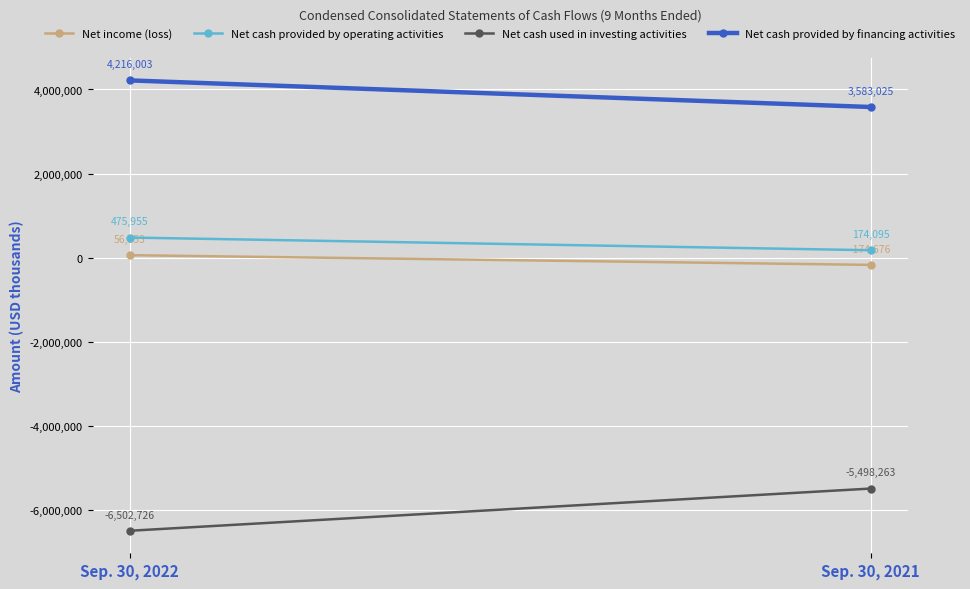

List the series in order of their peak value, lowest first.

Net cash used in investing activities, Net income (loss), Net cash provided by operating activities, Net cash provided by financing activities